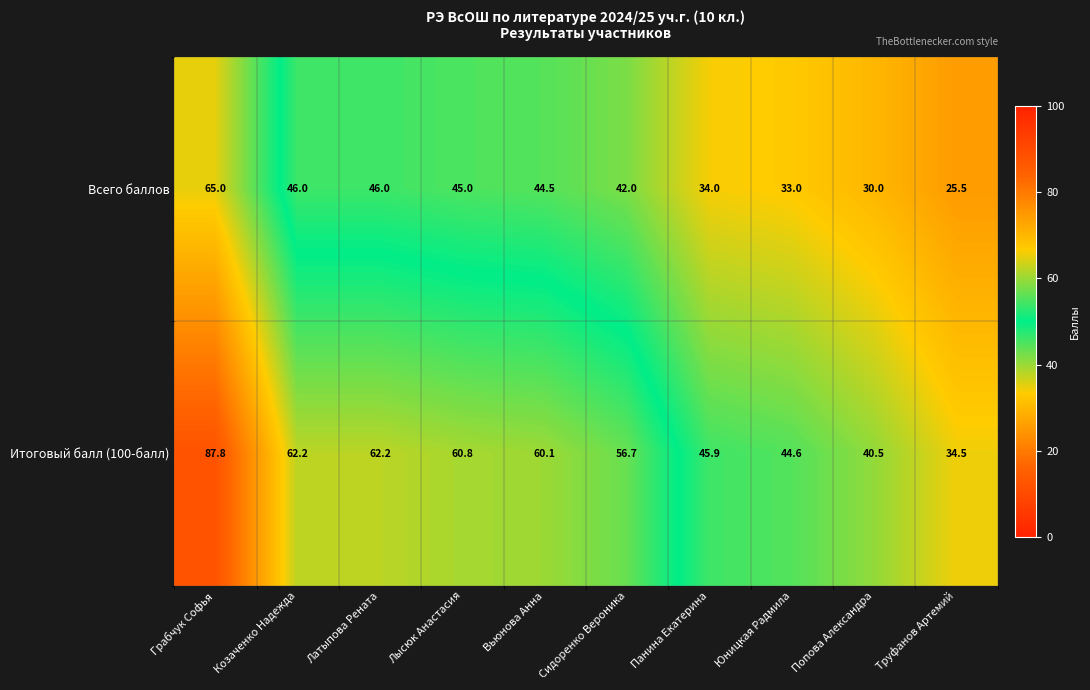

Where is Всего баллов nearest to the value 45?

Лысюк Анастасия